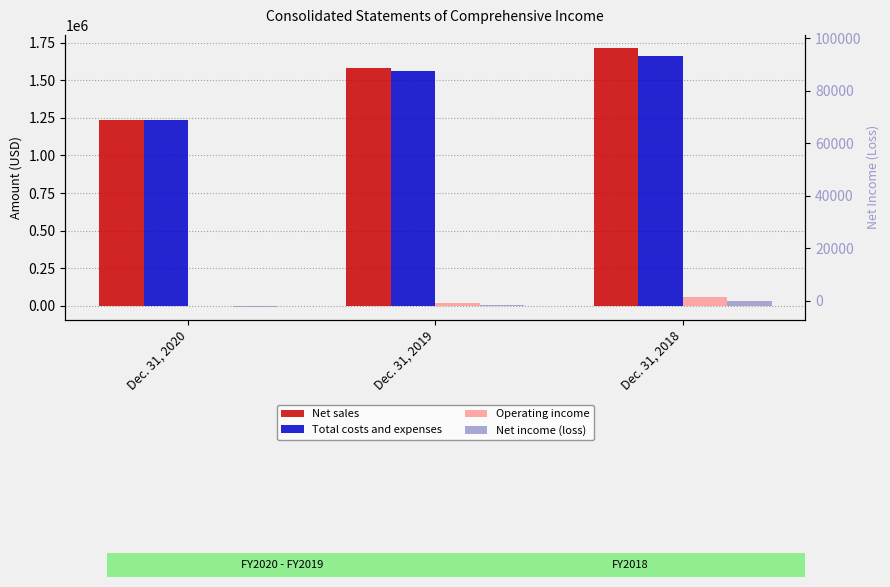

Does the chart contain stacked bars?

No